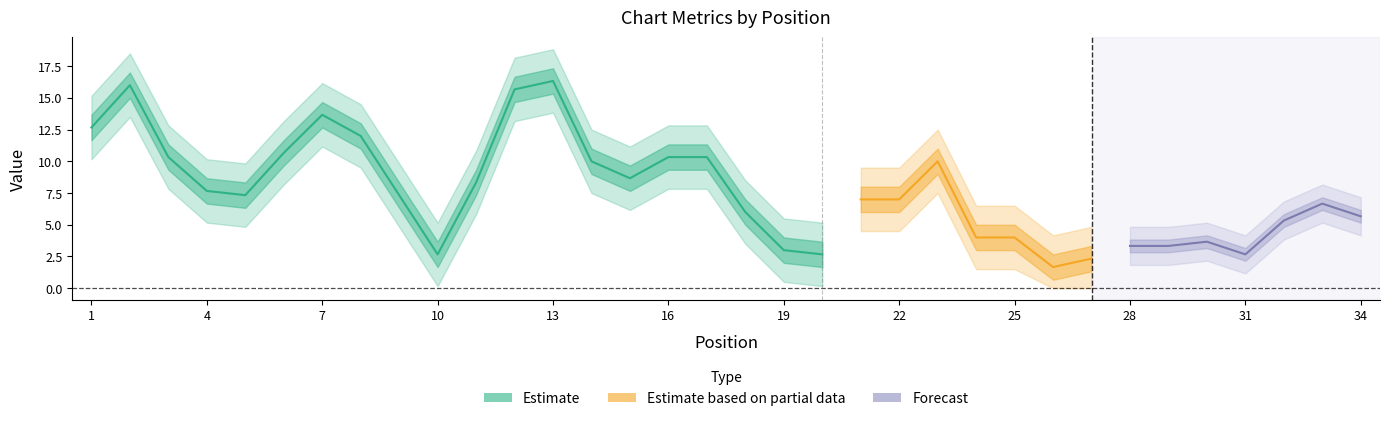

True or false: Peak Position has a value of 2 at 32.

False